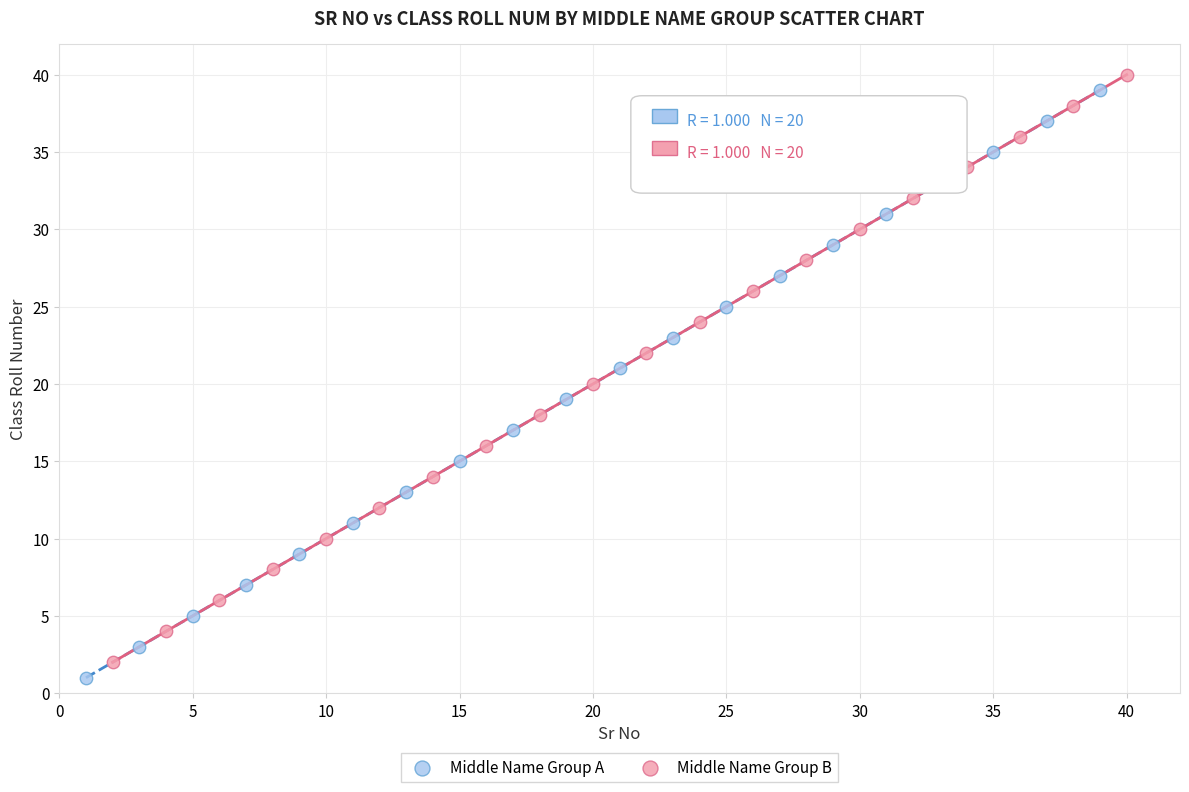

Which series contains the highest Y value?

Middle Name Group B